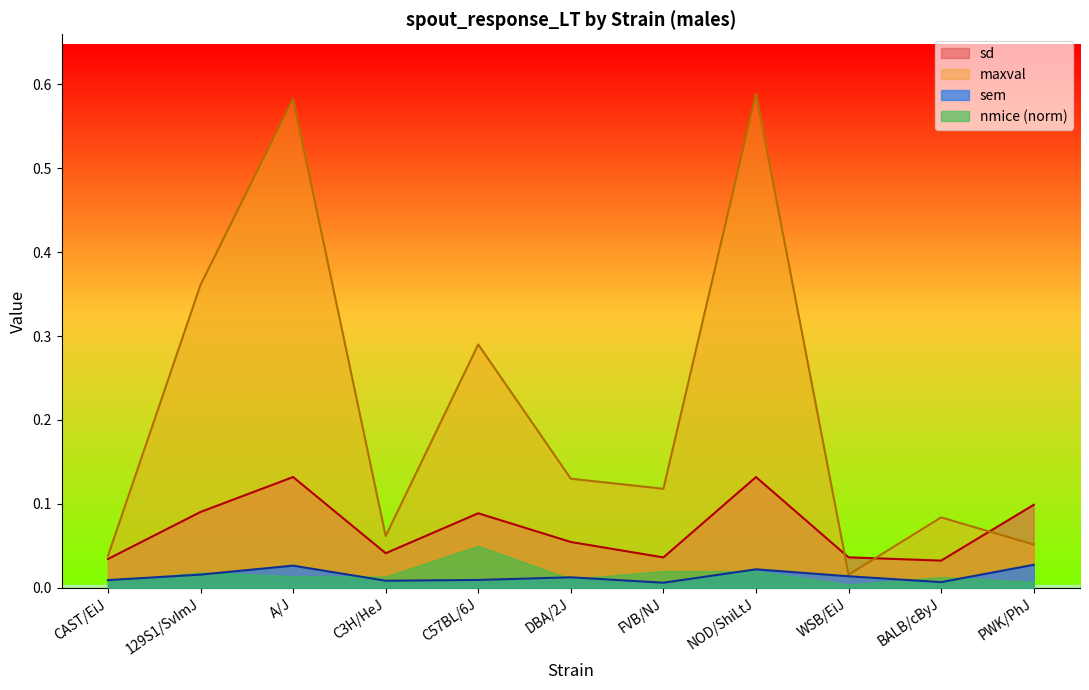

What is the average value of the maxval series?

0.2